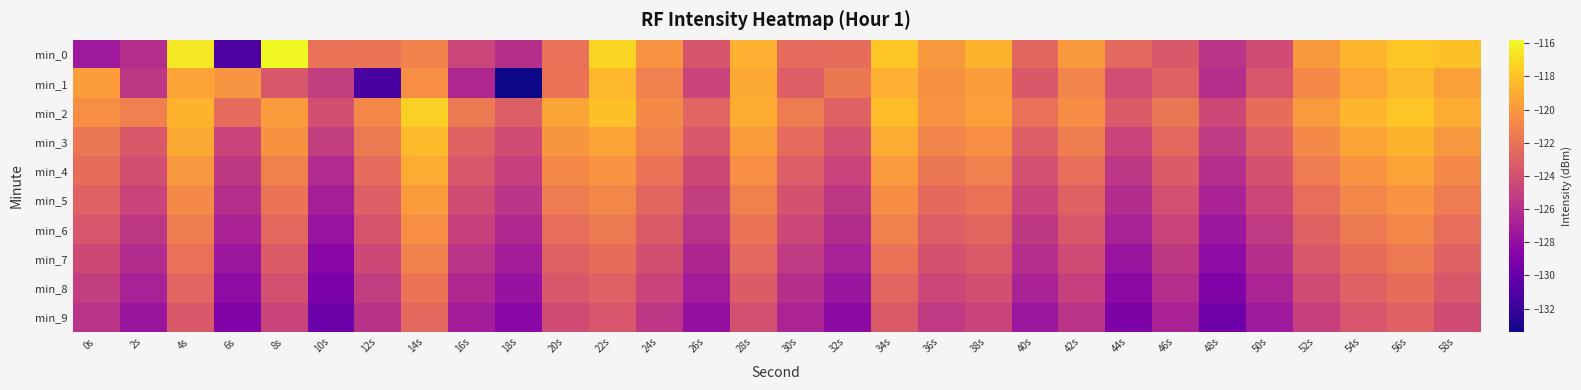

Count the number of categories in the chart.

30